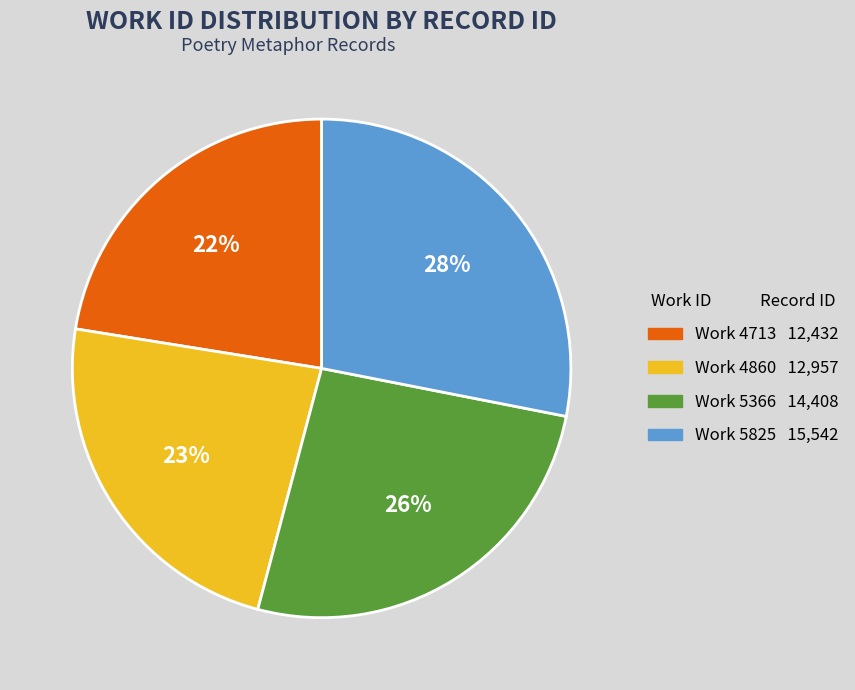

Does any single category account for the majority?

No